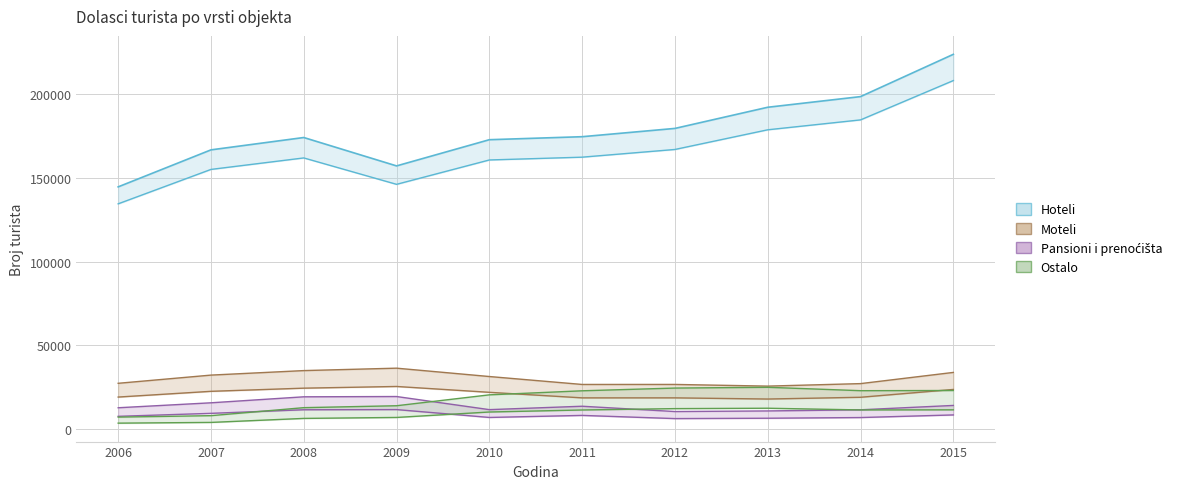

Rank the categories by Pansioni i prenoćišta value from lowest to highest.

2012, 2013, 2014, 2010, 2006, 2011, 2015, 2007, 2008, 2009